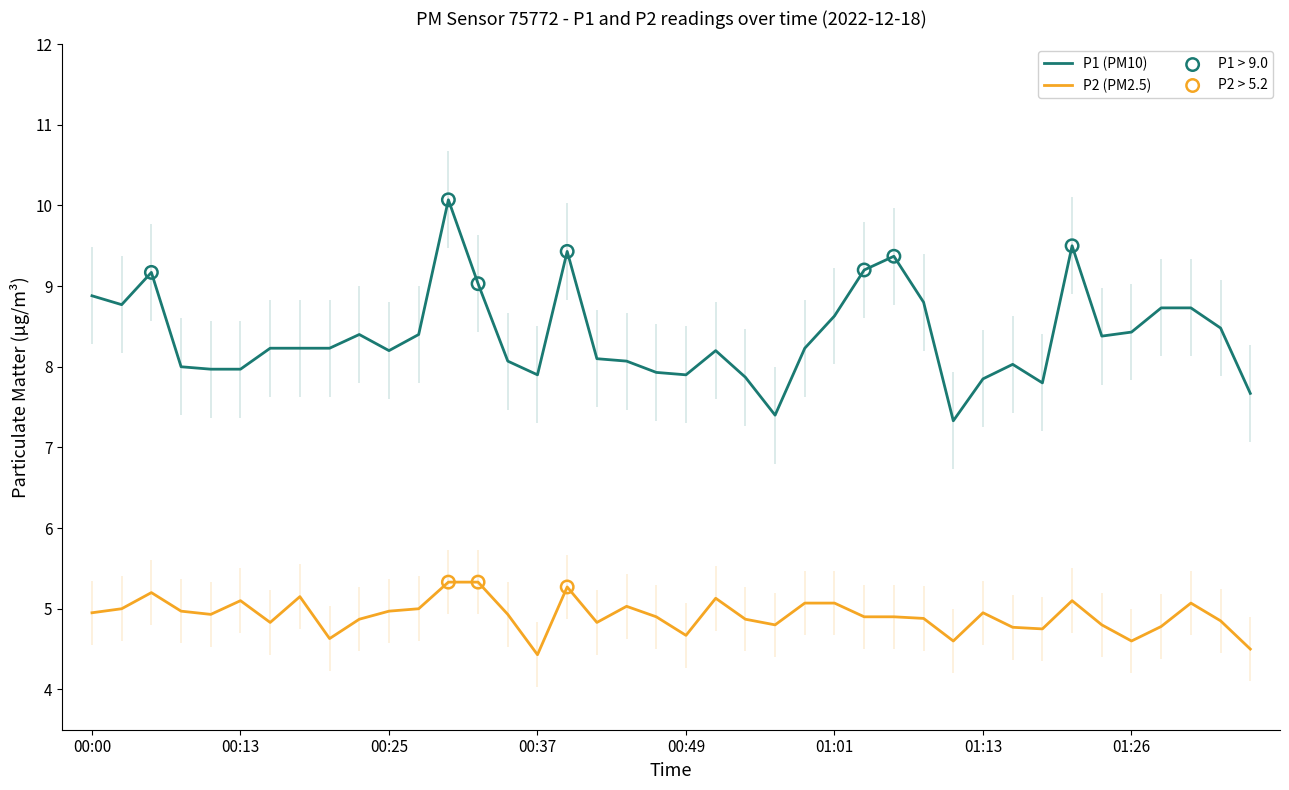

Which series has the largest Y range (max minus min)?

P1